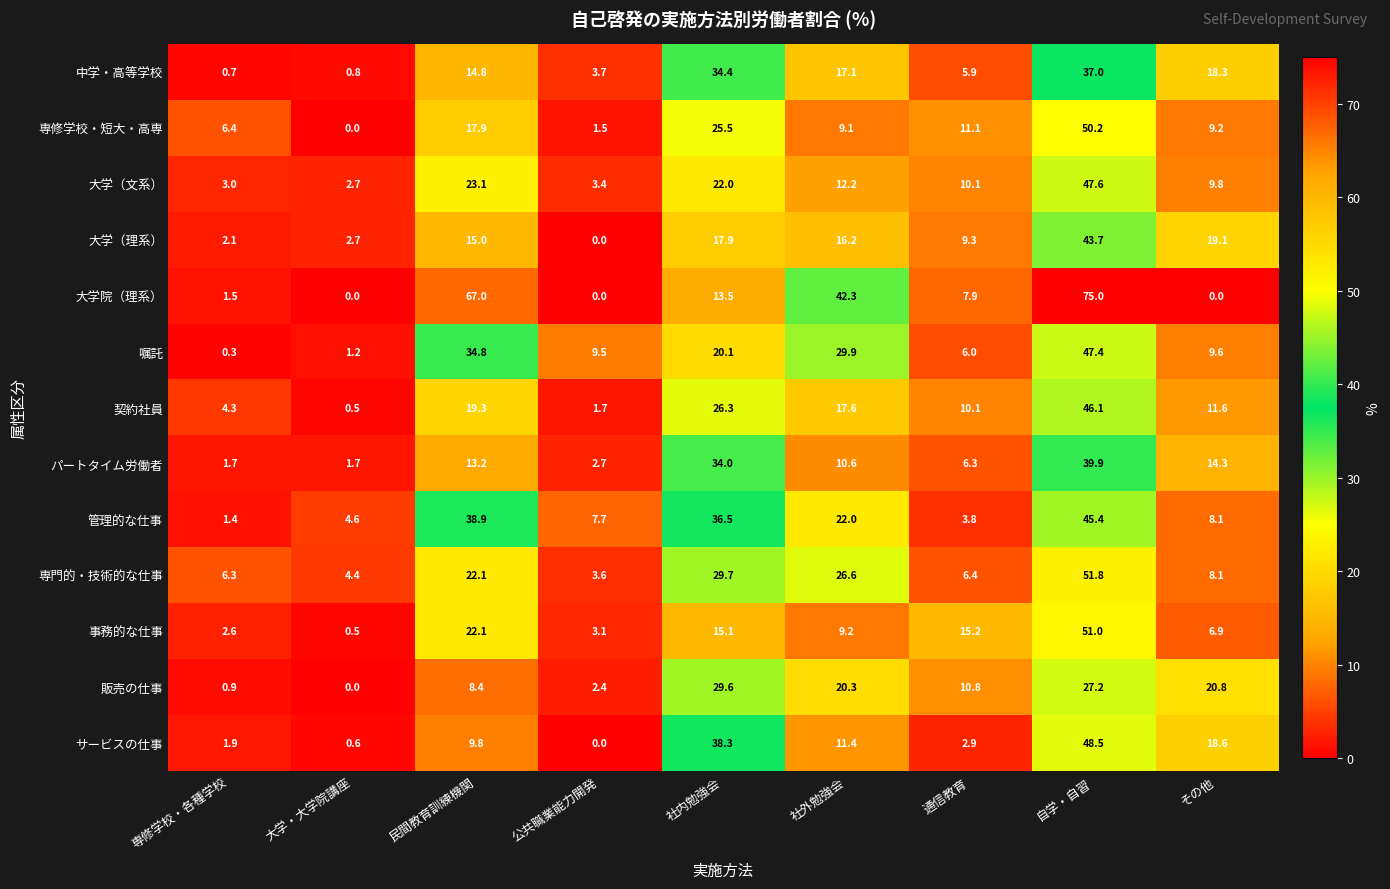

What is the approximate value of 大学院（理系） at 社内勉強会?

13.5